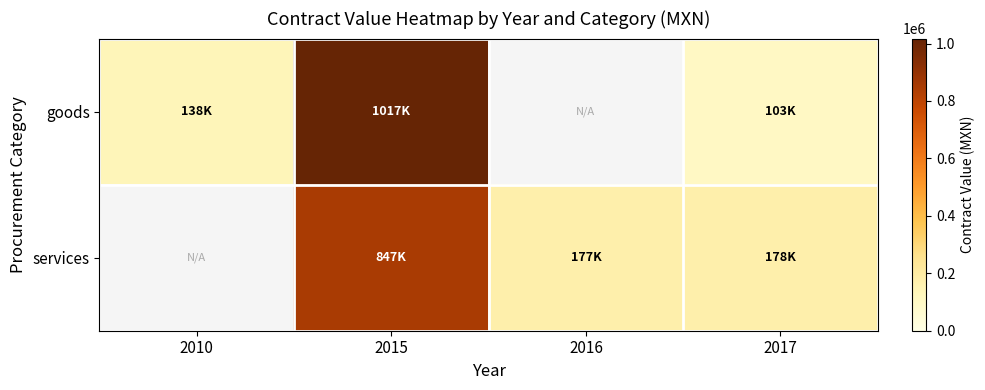

At which label is goods closest to 560238?

2010